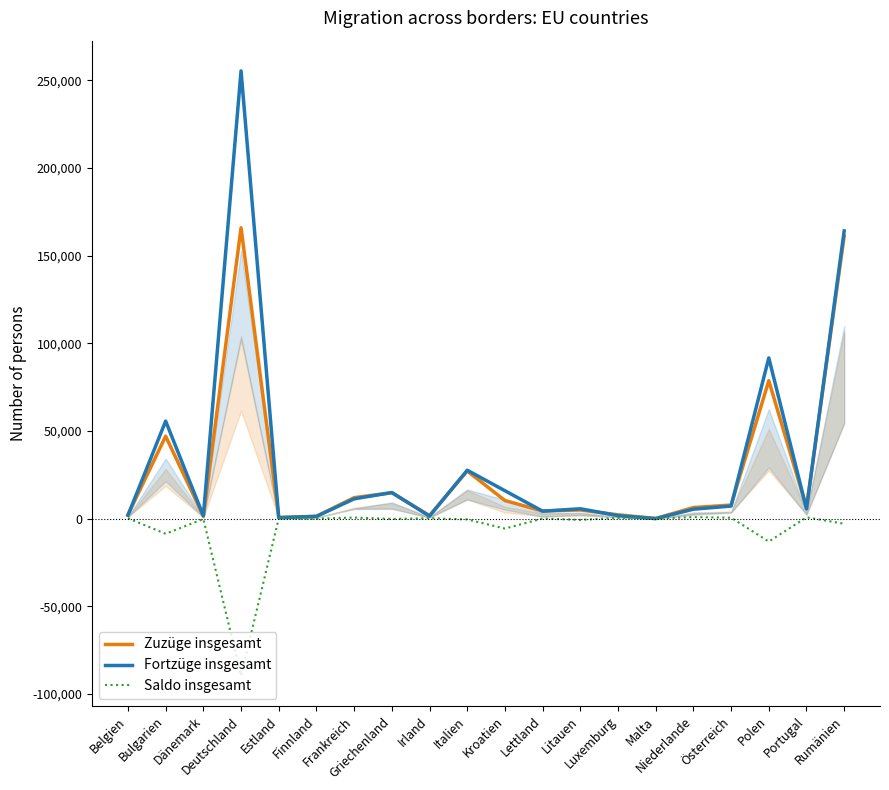

The Zuzüge insgesamt series shows 2251 at Belgien. True or false?

True